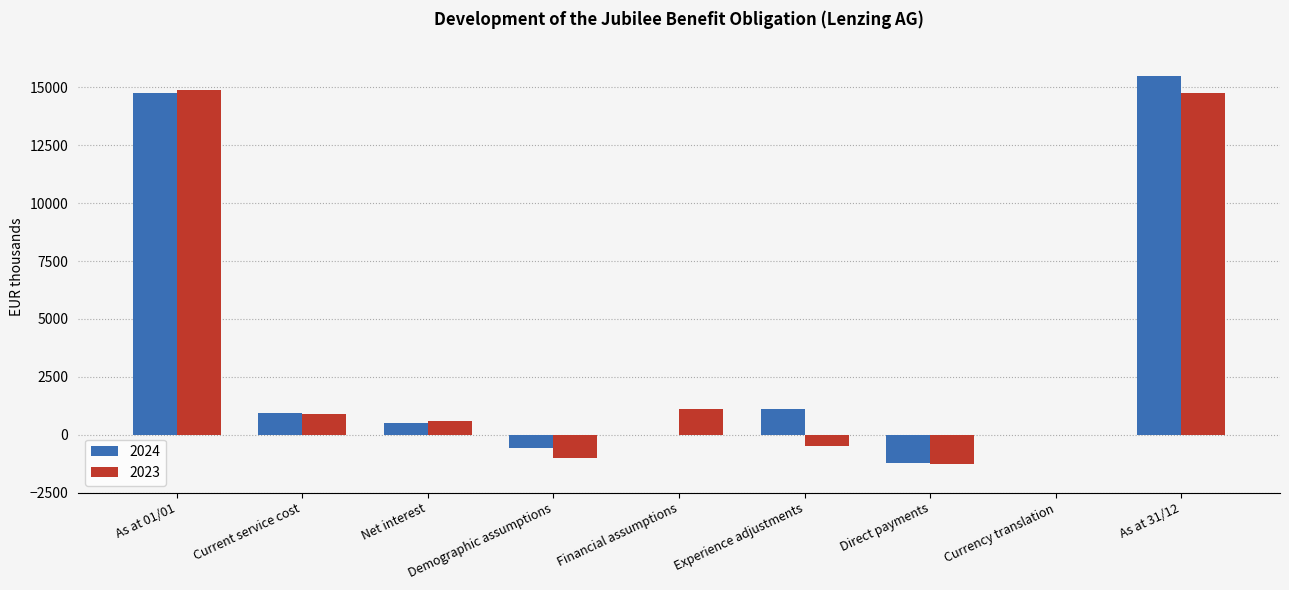

Which category has the highest value in the 2024 series?

As at 31/12